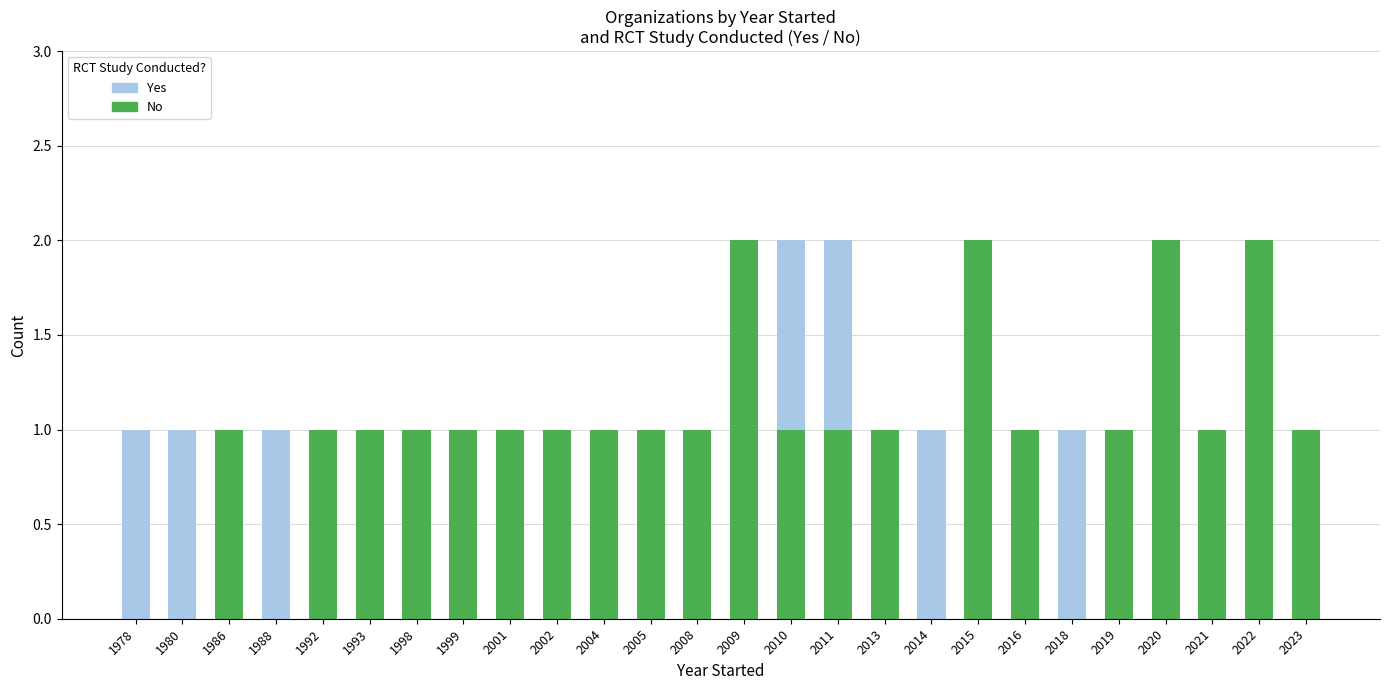

What is the sum of all No values?

25